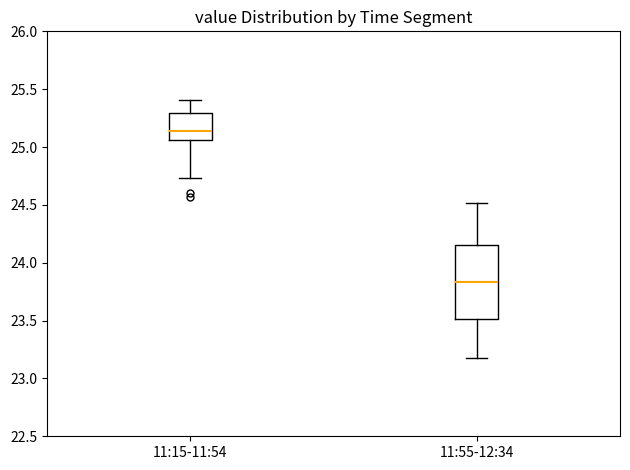

Reading left to right, read every box against the y-axis: the position of its median line, the range the box covers, and the ends of its whiskers. The values are not printed on the chart, so give them approximately, as read against the axis.

11:15-11:54: median 25.15, box 25.05 to 25.30, whiskers 24.75 to 25.40
11:55-12:34: median 23.85, box 23.50 to 24.15, whiskers 23.20 to 24.50